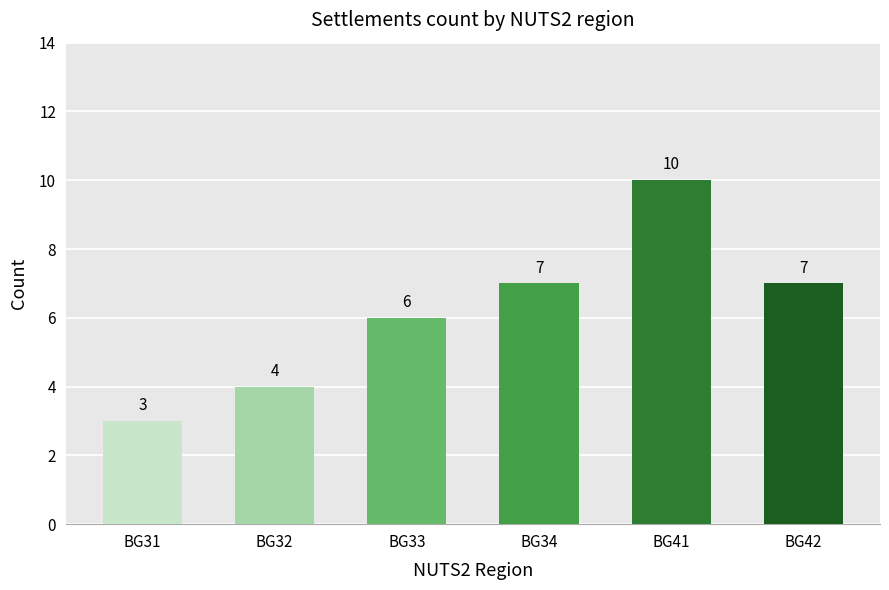

At which category does the chart reach its minimum across all series?

BG31